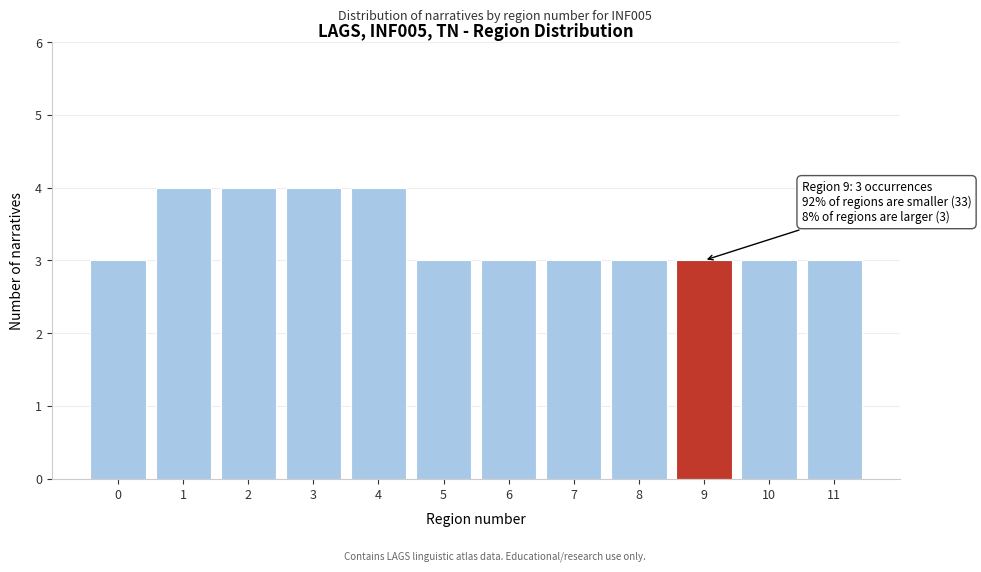

Reading left to right, transcribe all the data shown in this chart.

3	4	4	4	4	3	3	3	3	3	3	3